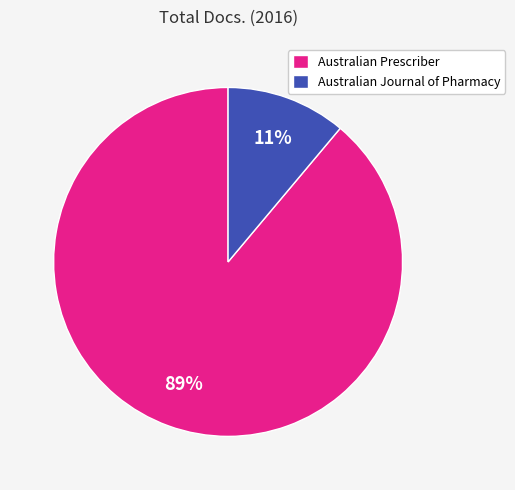

Which category has the biggest portion of the pie?

Australian Prescriber